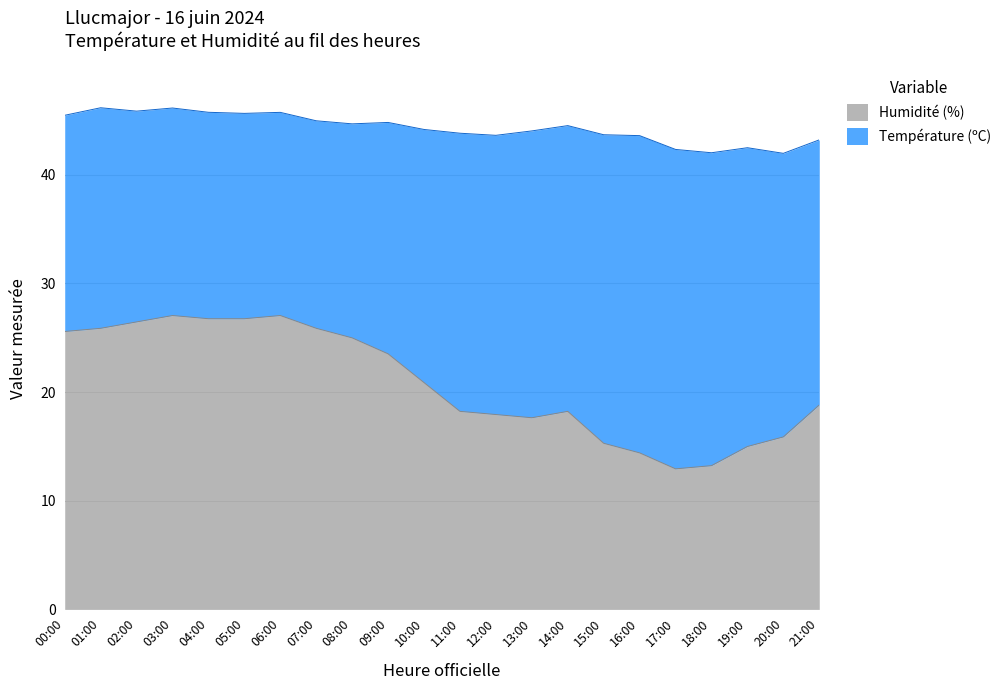

List the labels in order of value, largest first.

03:00, 06:00, 04:00, 05:00, 02:00, 01:00, 07:00, 00:00, 08:00, 09:00, 10:00, 21:00, 11:00, 14:00, 12:00, 13:00, 20:00, 15:00, 19:00, 16:00, 18:00, 17:00